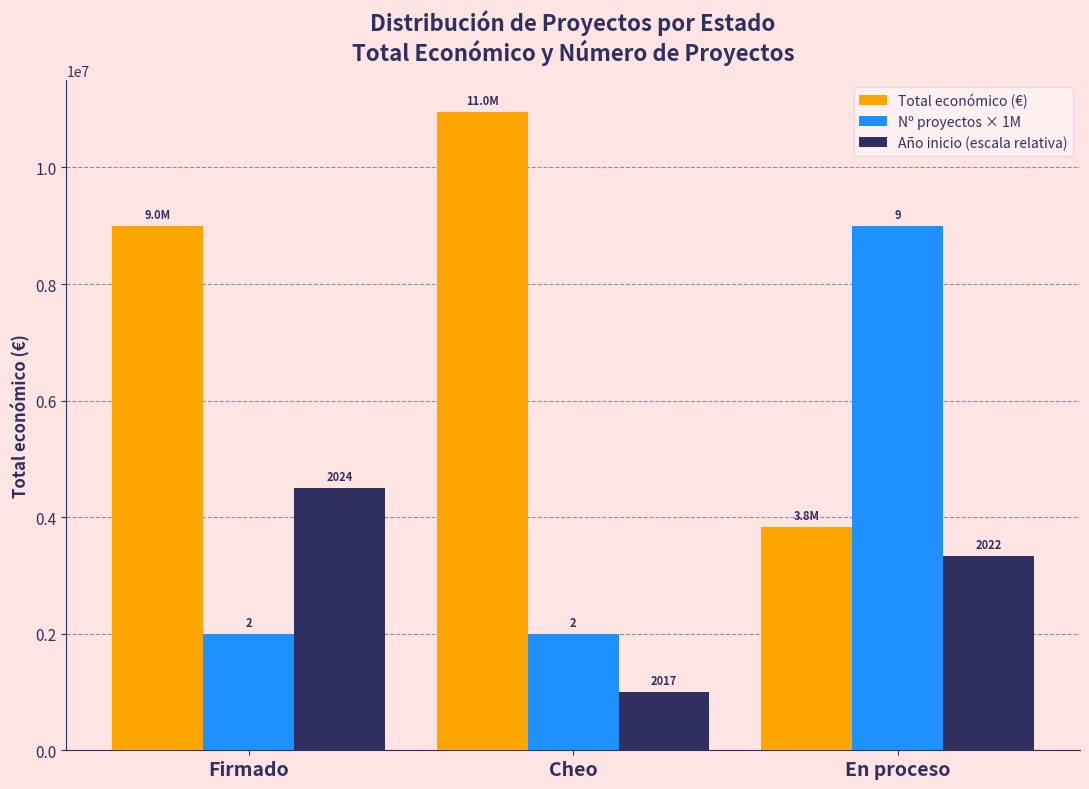

What is the minimum value shown in the chart?

1000000.0